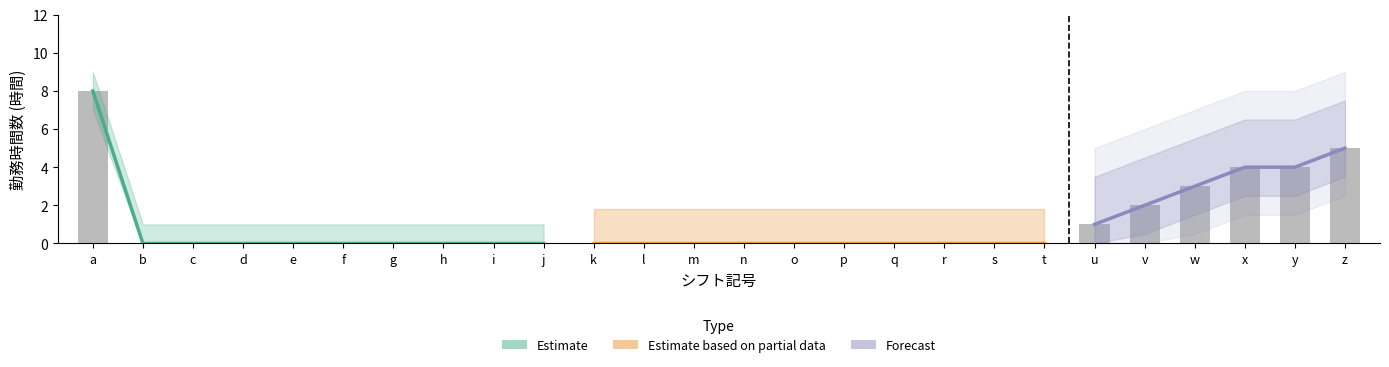

Reading left to right, transcribe all the data shown in this chart.

8	0	0	0	0	0	0	0	0	0	0	0	0	0	0	0	0	0	0	0	1	2	3	4	4	5